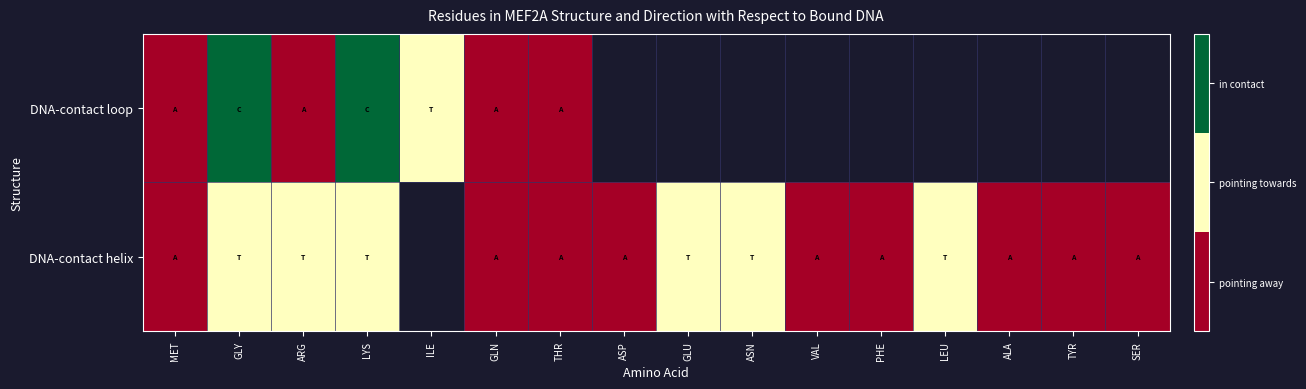

How many data points does each series have?

16